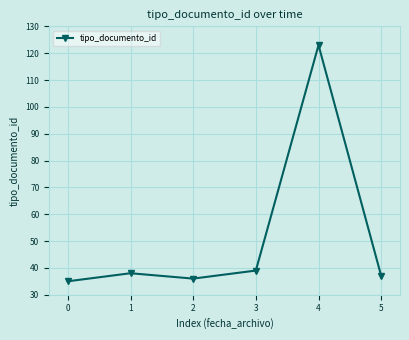

How many data points are less than 38?

3